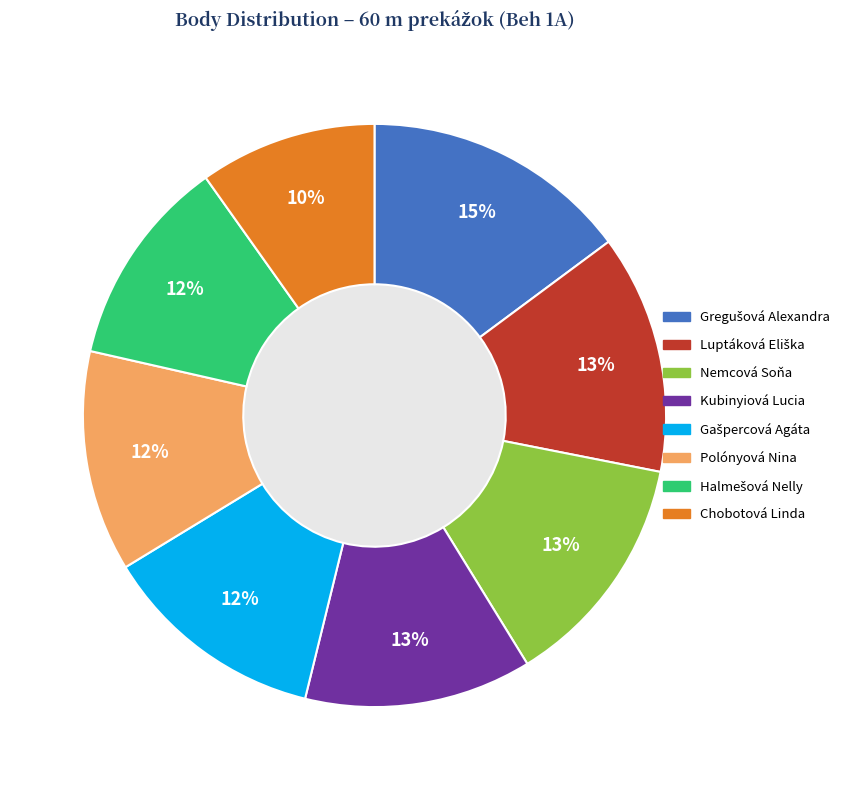

Which category has the smallest portion of the pie?

Chobotová Linda